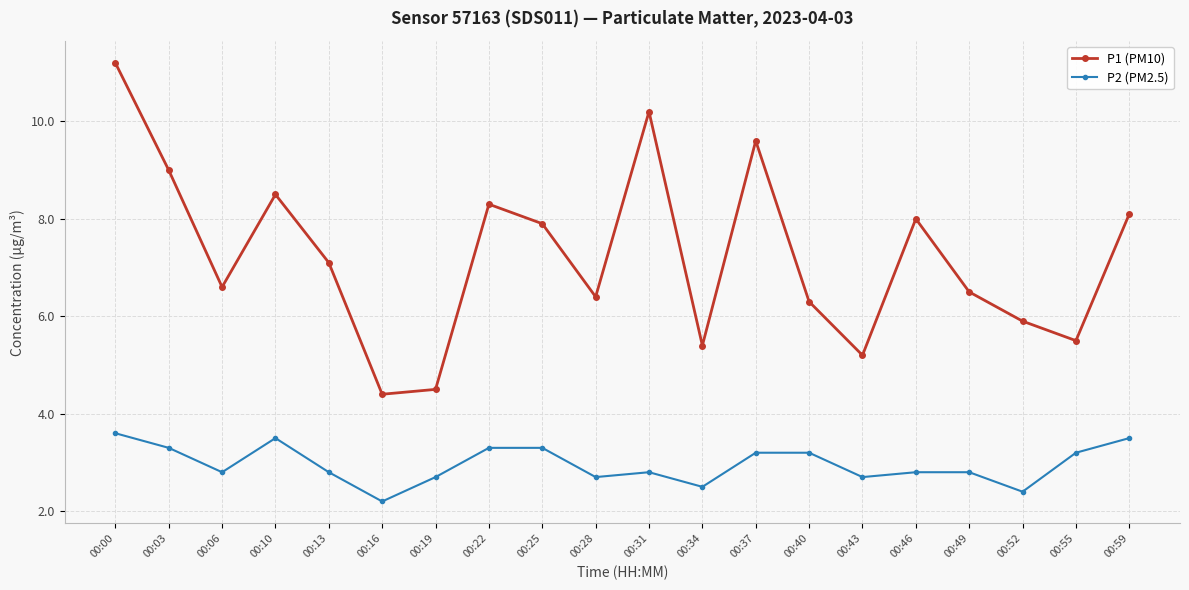

What is the value of the P1 (PM10) point at the 6th from the left?

4.4